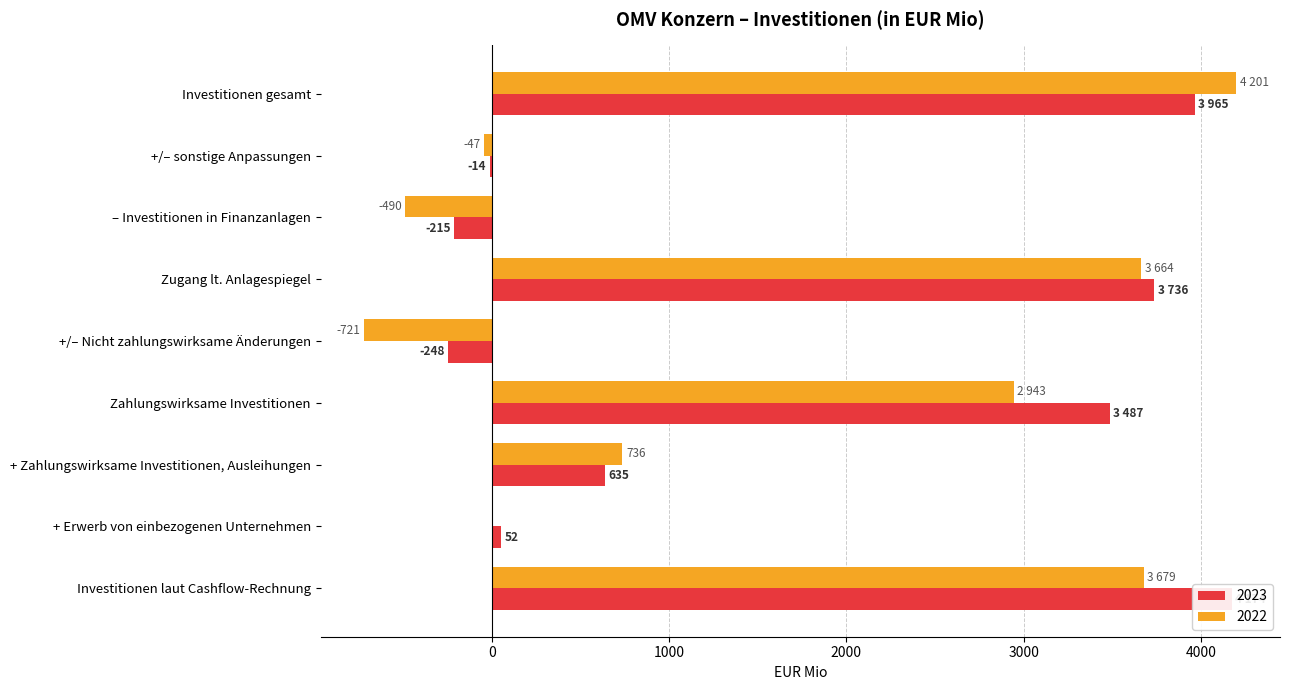

How many bars are there in total?

18